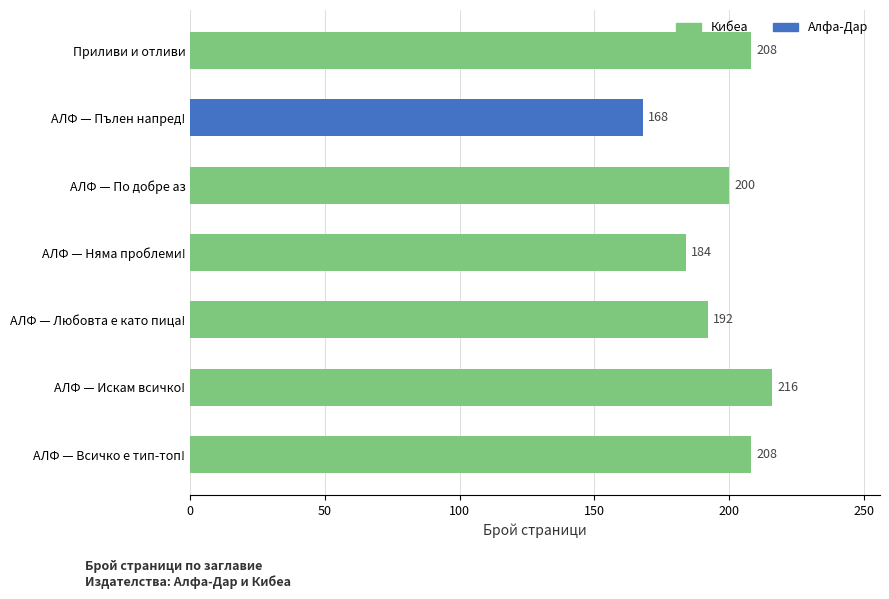

What is the difference between the maximum and minimum values?

48